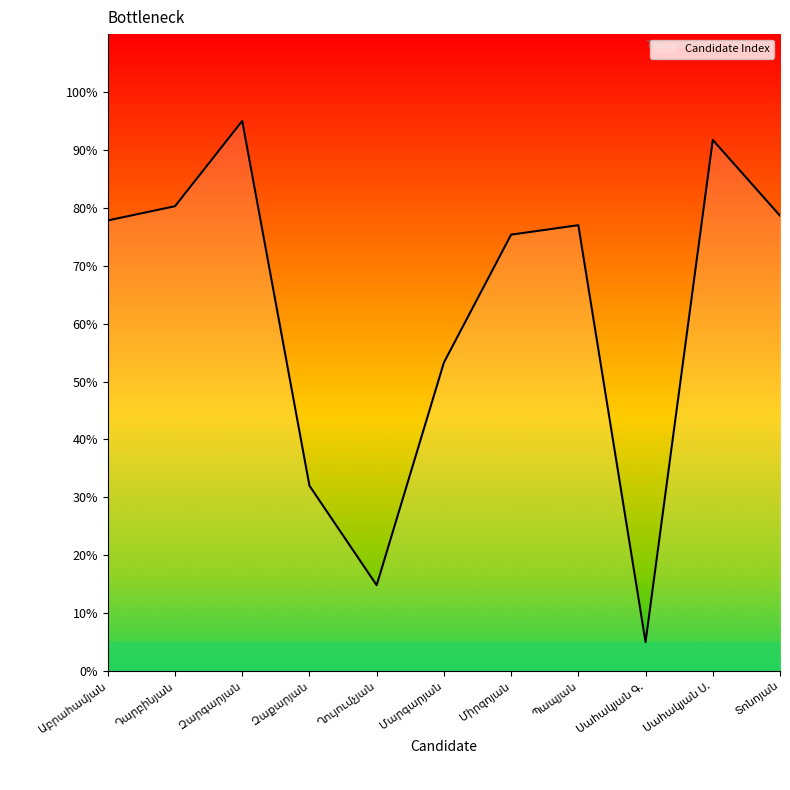

What is the difference between the maximum and minimum values?

90.0